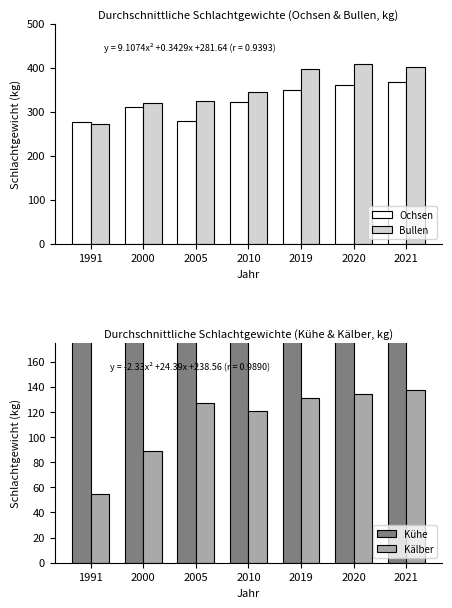

At how many categories does at least one series exceed 83?

7